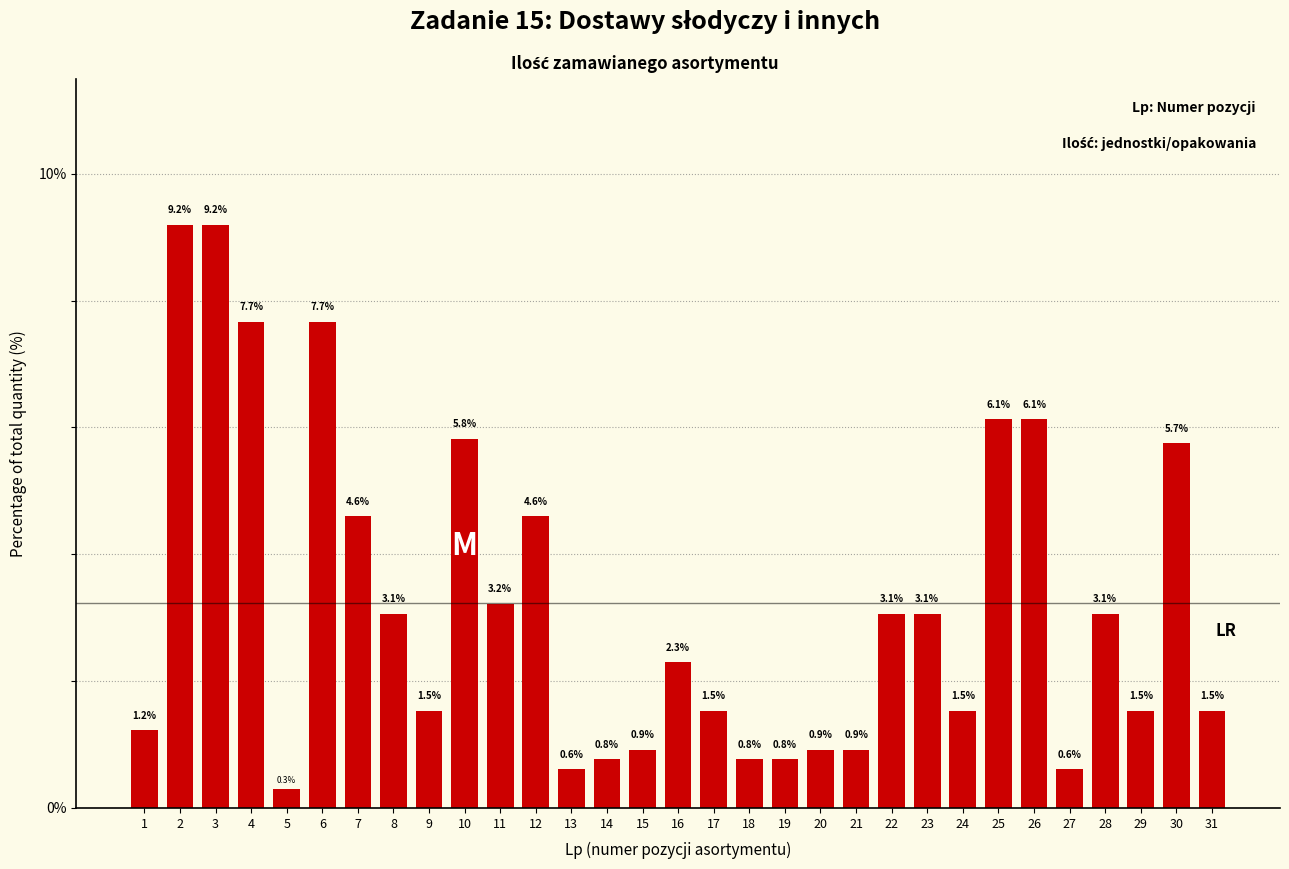

Reading left to right, what are all the values shown in this chart?

1.2	9.2	9.2	7.7	0.3	7.7	4.6	3.1	1.5	5.8	3.2	4.6	0.6	0.8	0.9	2.3	1.5	0.8	0.8	0.9	0.9	3.1	3.1	1.5	6.1	6.1	0.6	3.1	1.5	5.7	1.5